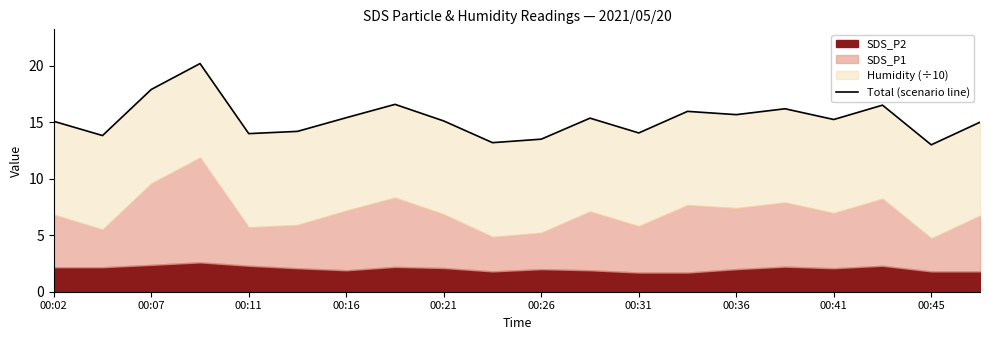

What is the difference between the values at 00:16 and 10?

6.7